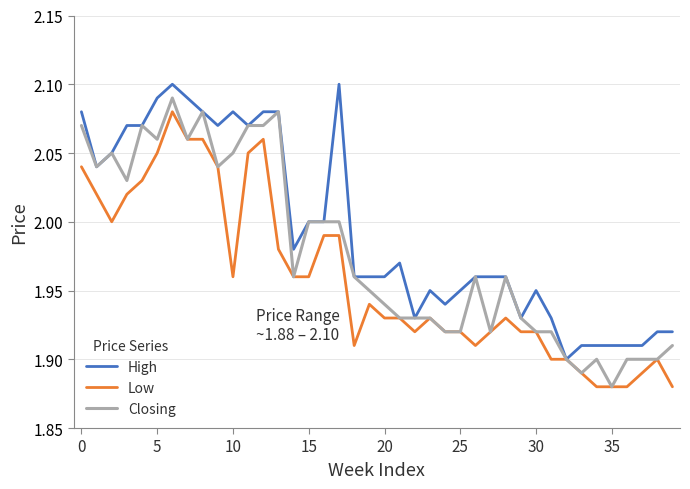

List the series in order of their overall mean, highest first.

High, Closing, Low